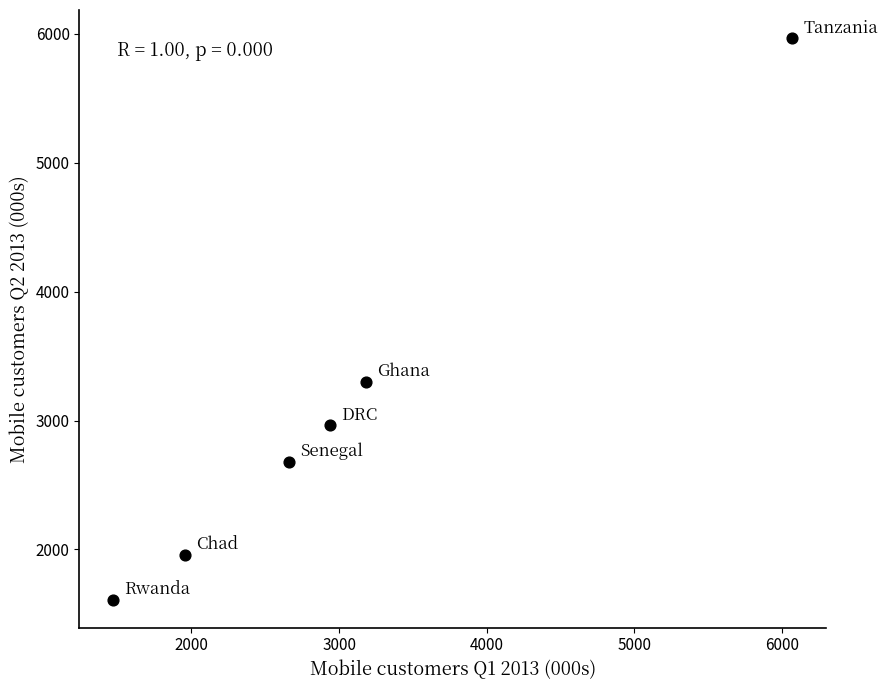

What is the average Y value?

3080